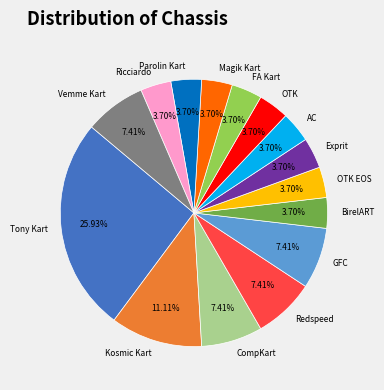

To the nearest percent, what portion does OTK EOS represent?

4%